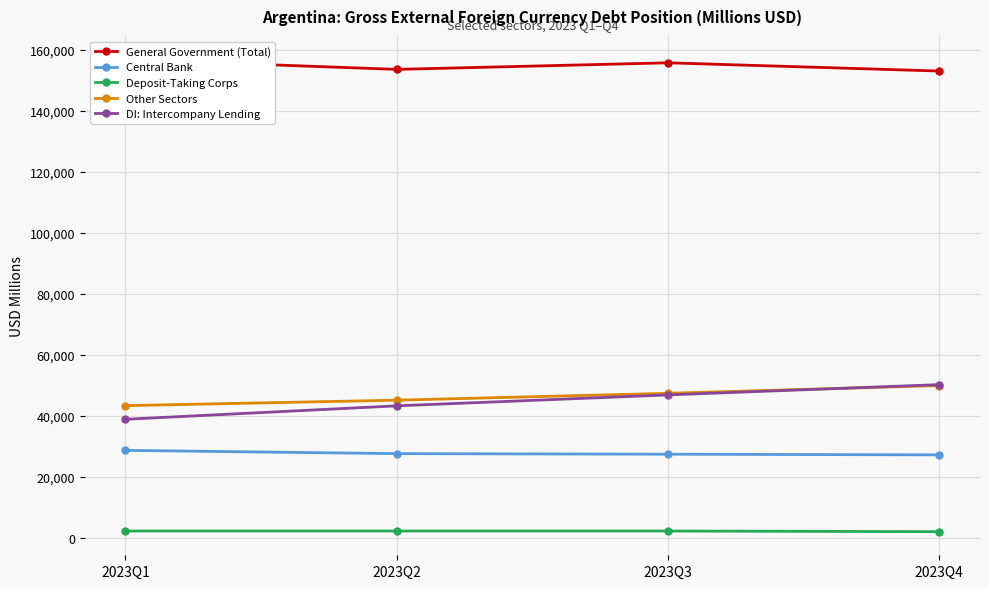

What is the maximum value for Deposit-Taking Corps?

2328